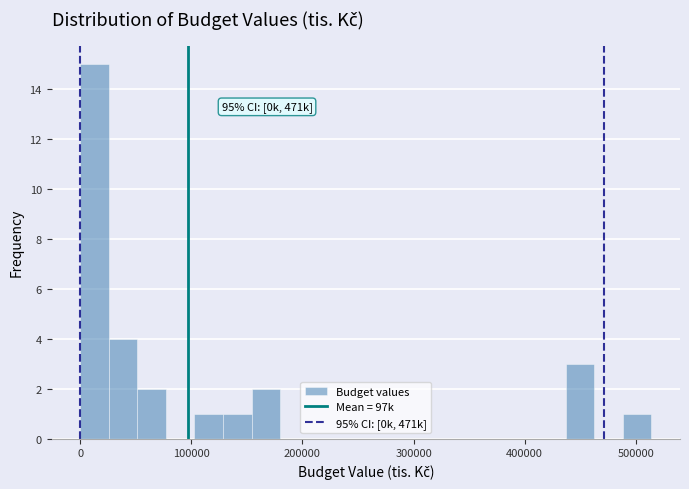

Around what value on the x-axis is the tallest bar? Give the approximate position of its centre, as read against the axis.

10000